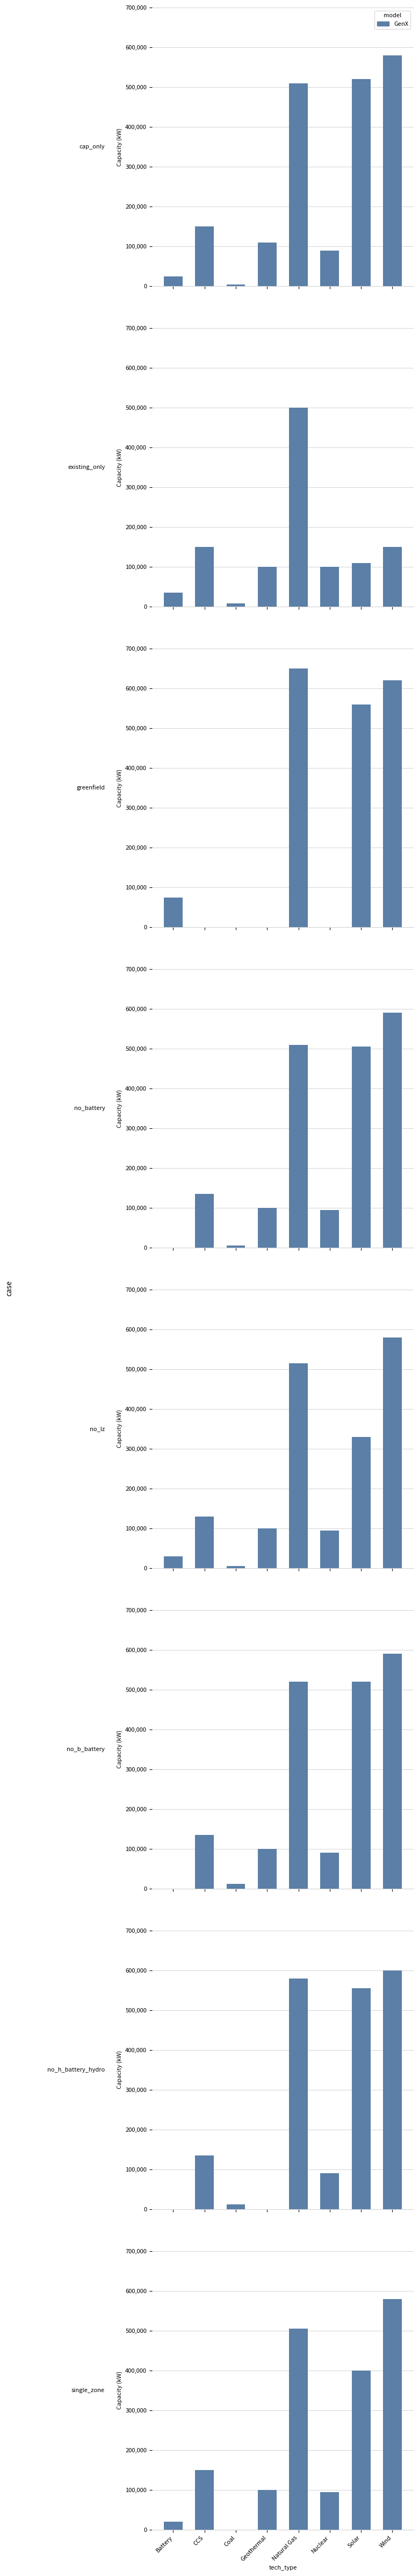

What is the label of the 7th bar from the left?

Solar